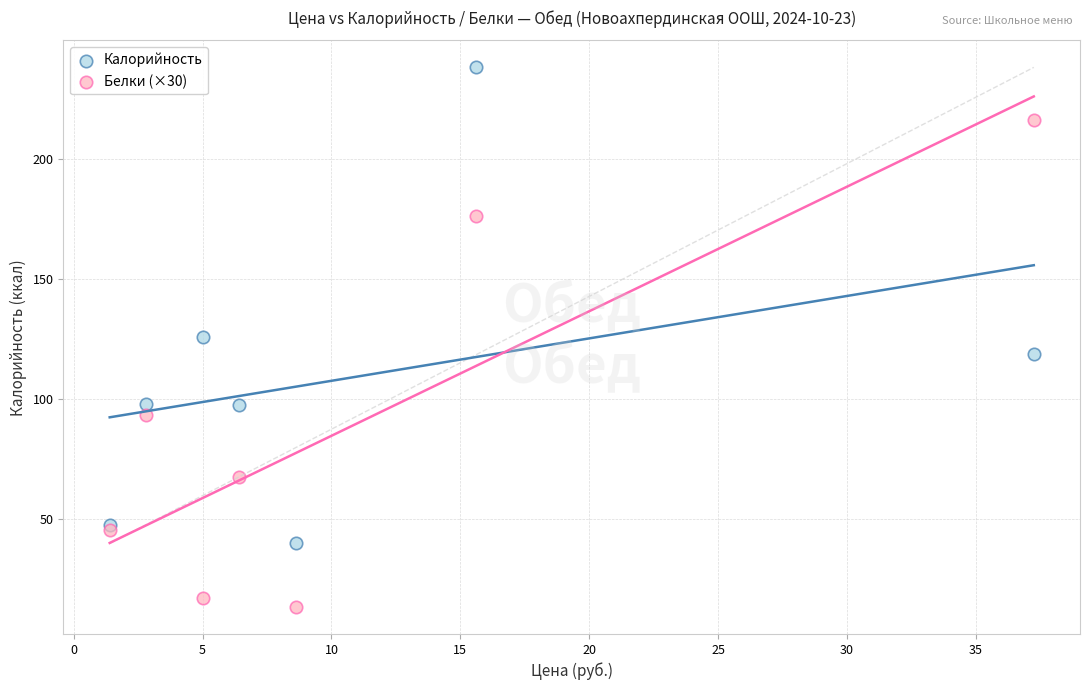

Which series contains the lowest Y value?

Белки (×30)